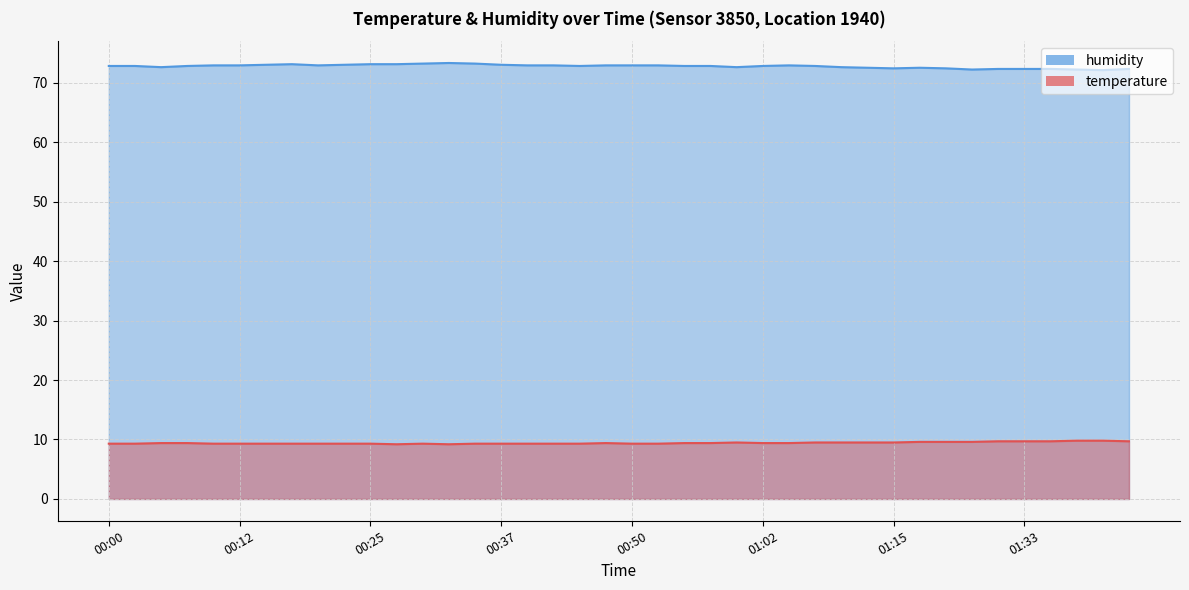

At which category does humidity reach its first local peak?

00:17